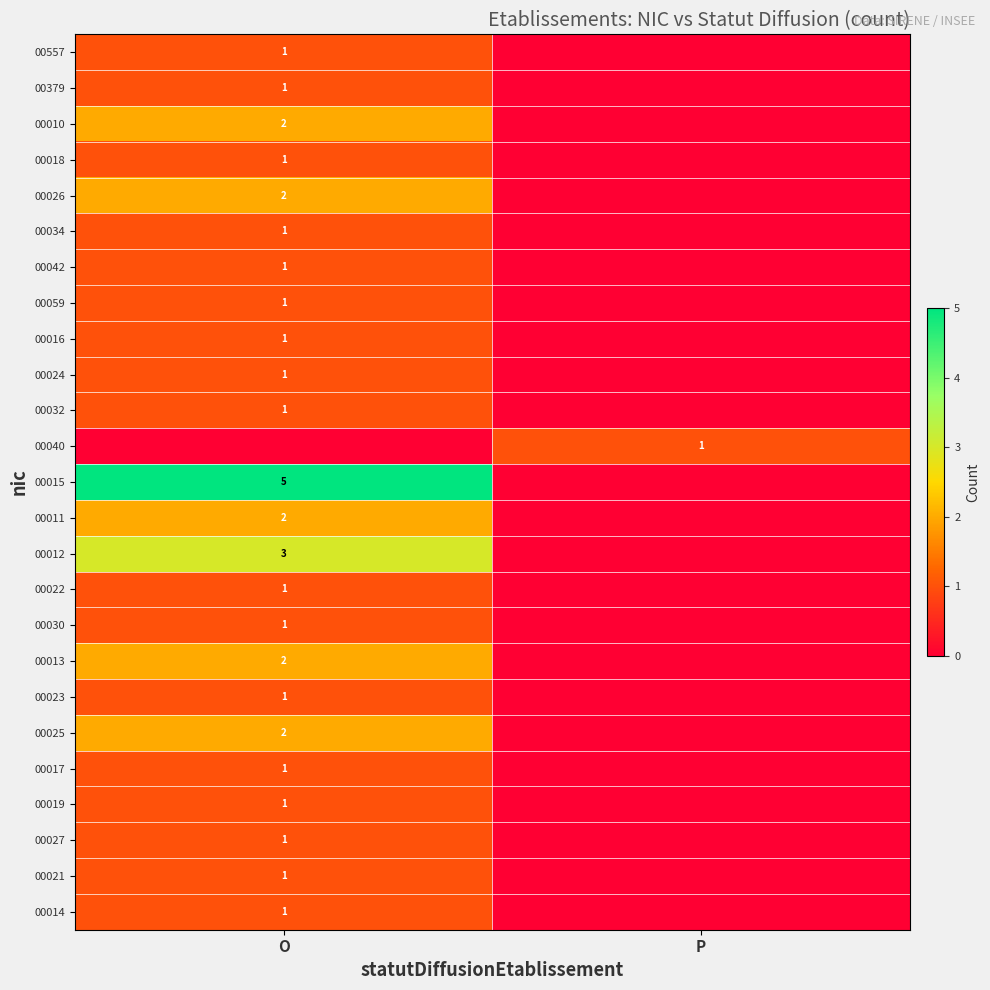

The value of 00032 at O is 1. True or false?

True